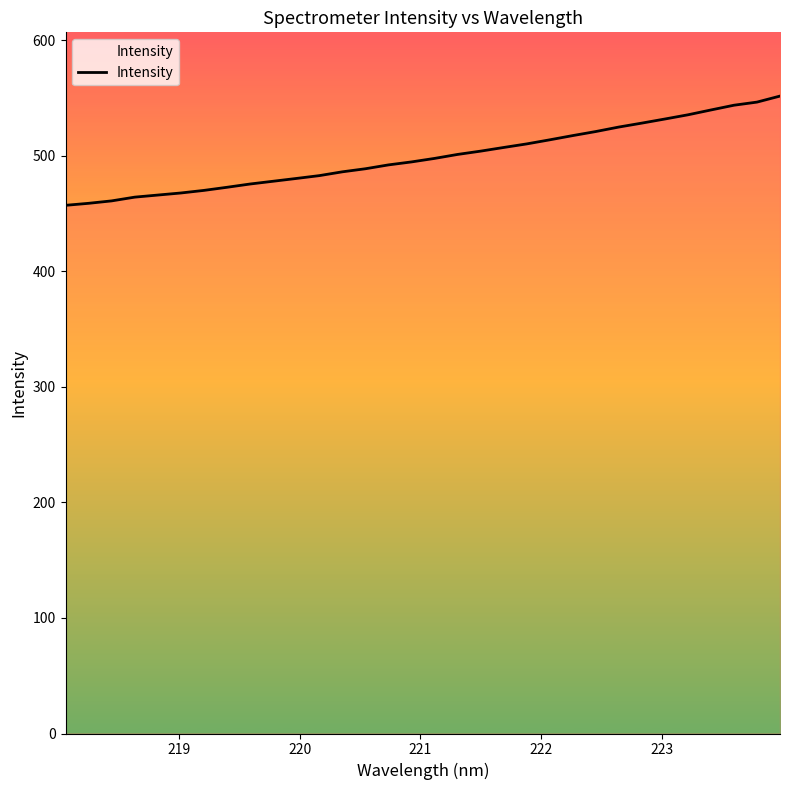

What is the maximum value shown in the chart?

551.7